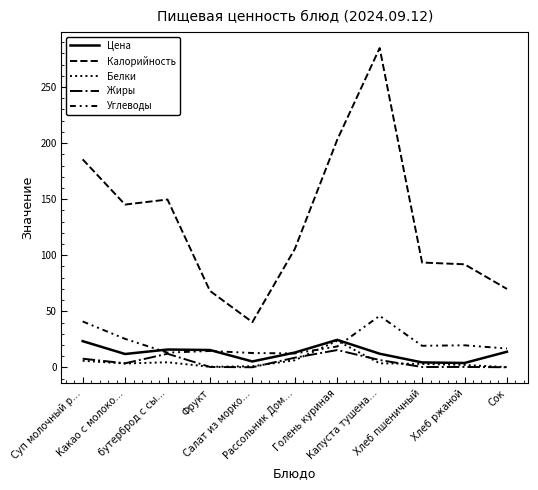

The value of Цена at Капуста тушена… is 19.3. True or false?

False